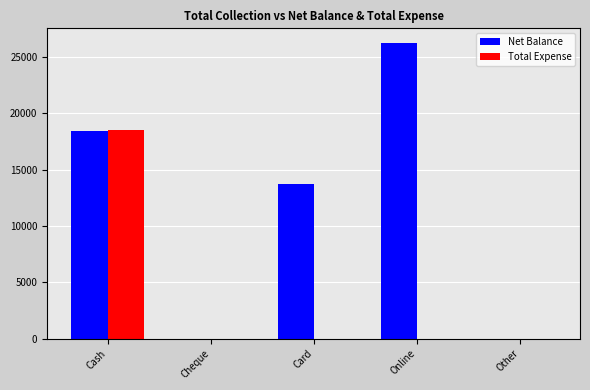

What is the average value of the Total Expense series?

3707